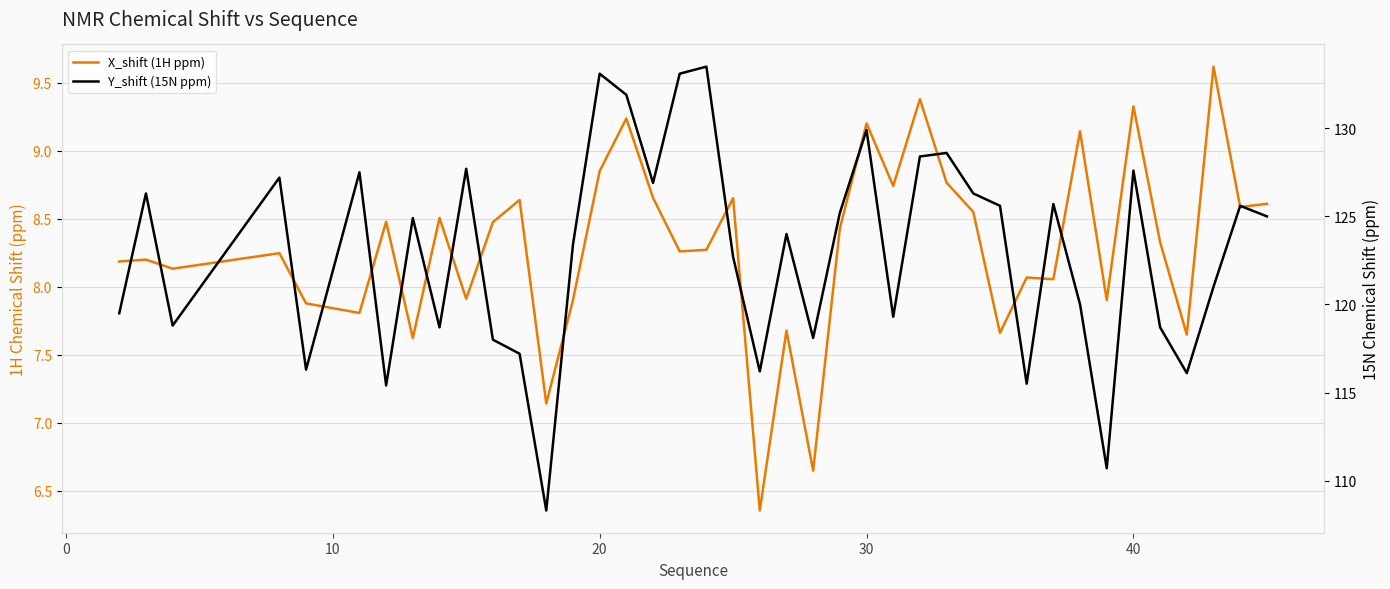

What is the difference between the maximum and minimum values in the Y_shift (15N ppm) series?

25.2